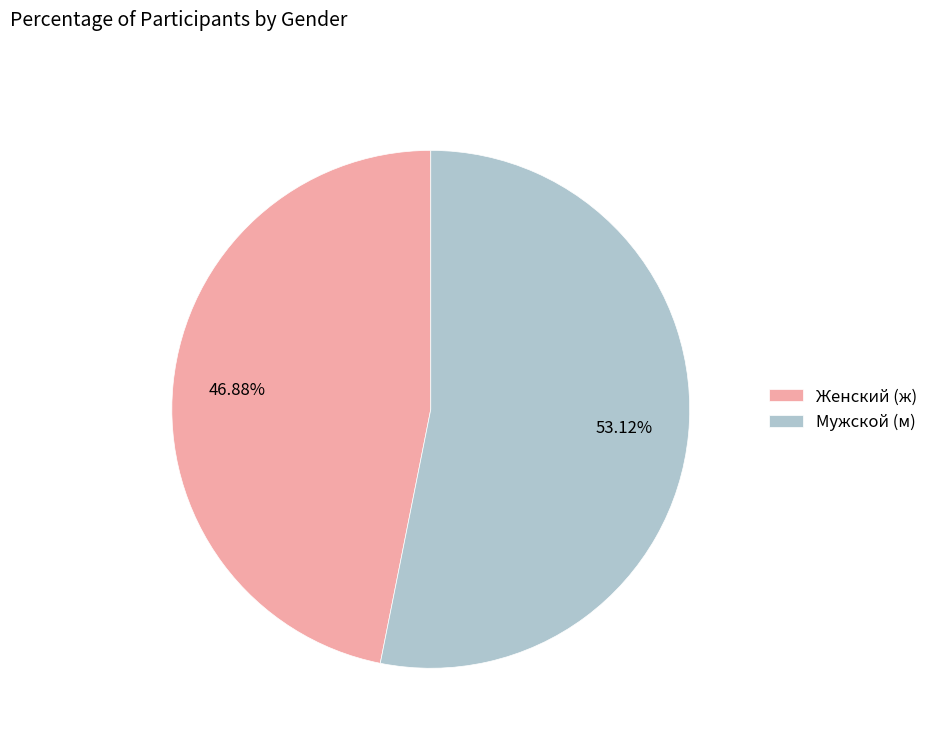

Count the number of slices in the pie.

2